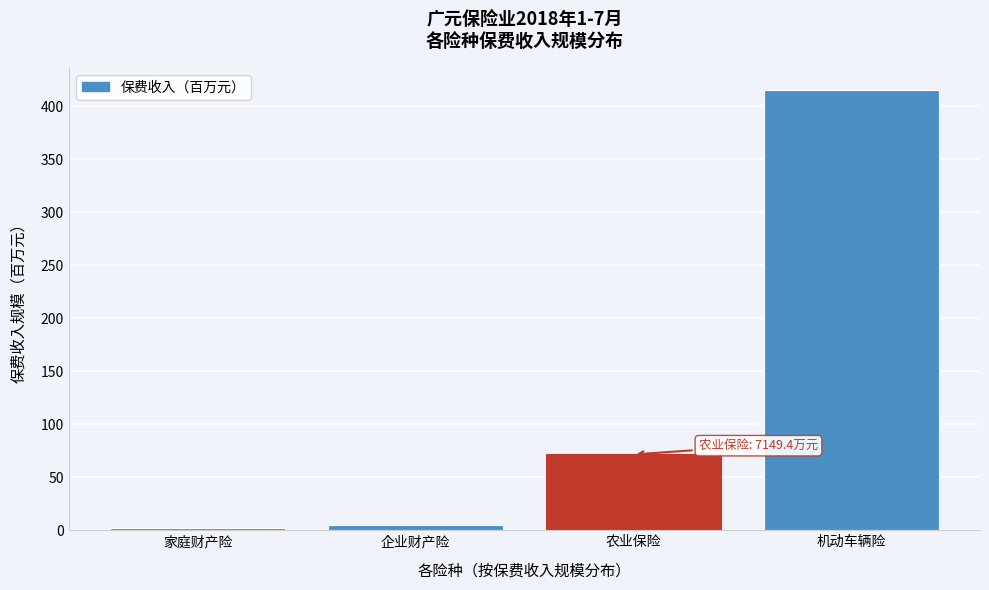

Reading right to left, transcribe all the data shown in this chart.

机动车辆险=415.5	农业保险=71.5	企业财产险=5.0	家庭财产险=1.8